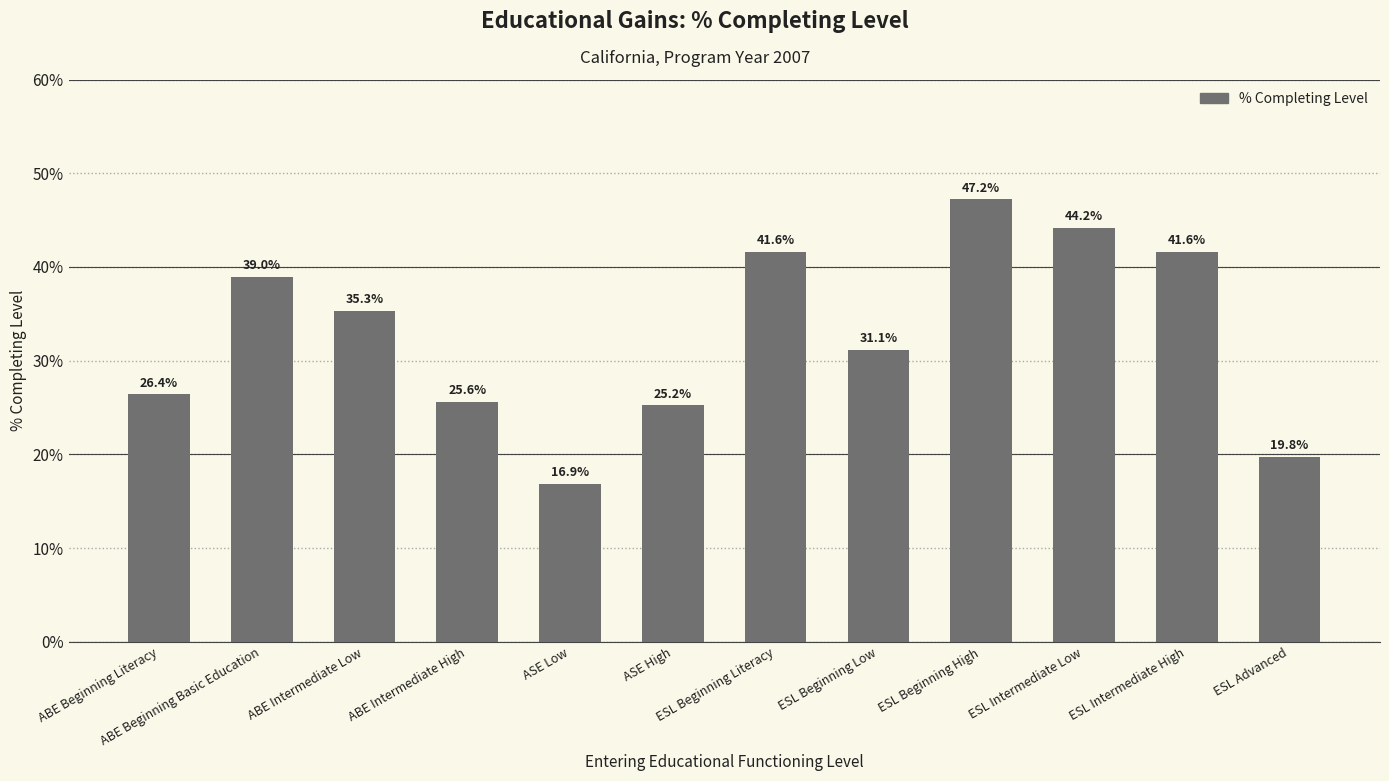

What is the sum of the values at ESL Beginning High and ABE Beginning Basic Education?

86.2